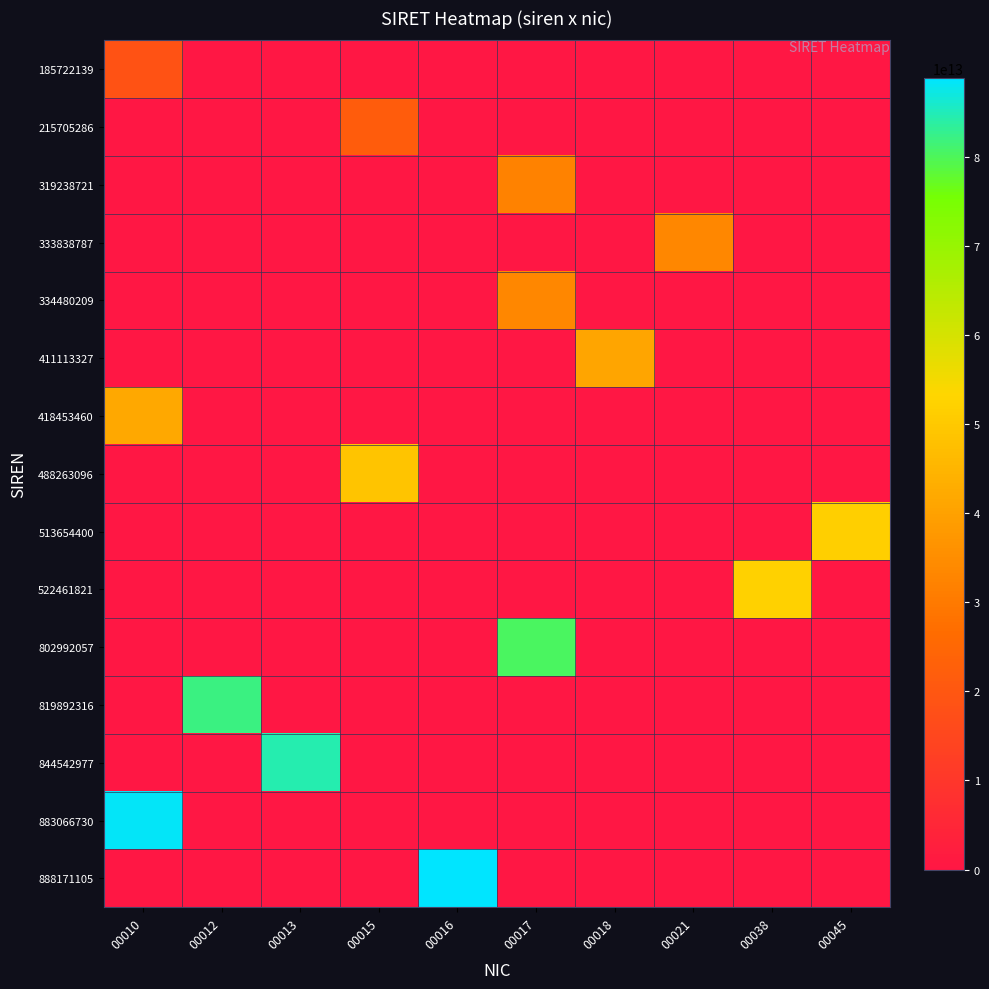

Reading right to left, what are all the values shown in this chart?

185722139: 00045=0	00038=0	00021=0	00018=0	00017=0	00016=0	00015=0	00013=0	00012=0	00010=18572213900010
215705286: 00045=0	00038=0	00021=0	00018=0	00017=0	00016=0	00015=21570528600015	00013=0	00012=0	00010=0
319238721: 00045=0	00038=0	00021=0	00018=0	00017=31923872100017	00016=0	00015=0	00013=0	00012=0	00010=0
333838787: 00045=0	00038=0	00021=33383878700021	00018=0	00017=0	00016=0	00015=0	00013=0	00012=0	00010=0
334480209: 00045=0	00038=0	00021=0	00018=0	00017=33448020900017	00016=0	00015=0	00013=0	00012=0	00010=0
411113327: 00045=0	00038=0	00021=0	00018=41111332700018	00017=0	00016=0	00015=0	00013=0	00012=0	00010=0
418453460: 00045=0	00038=0	00021=0	00018=0	00017=0	00016=0	00015=0	00013=0	00012=0	00010=41845346000010
488263096: 00045=0	00038=0	00021=0	00018=0	00017=0	00016=0	00015=48826309600015	00013=0	00012=0	00010=0
513654400: 00045=51365440000045	00038=0	00021=0	00018=0	00017=0	00016=0	00015=0	00013=0	00012=0	00010=0
522461821: 00045=0	00038=52246182100038	00021=0	00018=0	00017=0	00016=0	00015=0	00013=0	00012=0	00010=0
802992057: 00045=0	00038=0	00021=0	00018=0	00017=80299205700017	00016=0	00015=0	00013=0	00012=0	00010=0
819892316: 00045=0	00038=0	00021=0	00018=0	00017=0	00016=0	00015=0	00013=0	00012=81989231600012	00010=0
844542977: 00045=0	00038=0	00021=0	00018=0	00017=0	00016=0	00015=0	00013=84454297700013	00012=0	00010=0
883066730: 00045=0	00038=0	00021=0	00018=0	00017=0	00016=0	00015=0	00013=0	00012=0	00010=88306673000010
888171105: 00045=0	00038=0	00021=0	00018=0	00017=0	00016=88817110500016	00015=0	00013=0	00012=0	00010=0